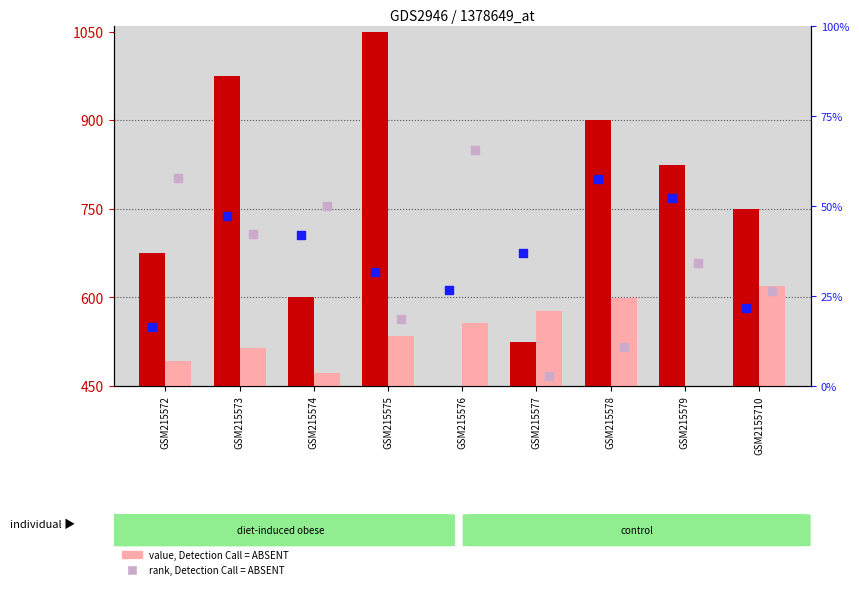

At how many categories does at least one series exceed 451?

9